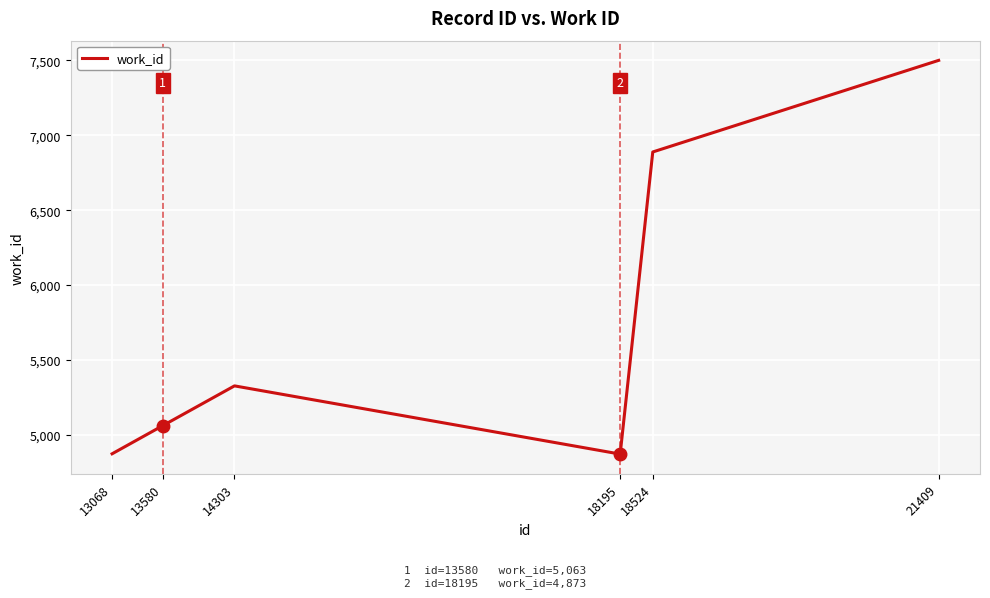

Does the chart display data point markers on the line(s)?

No